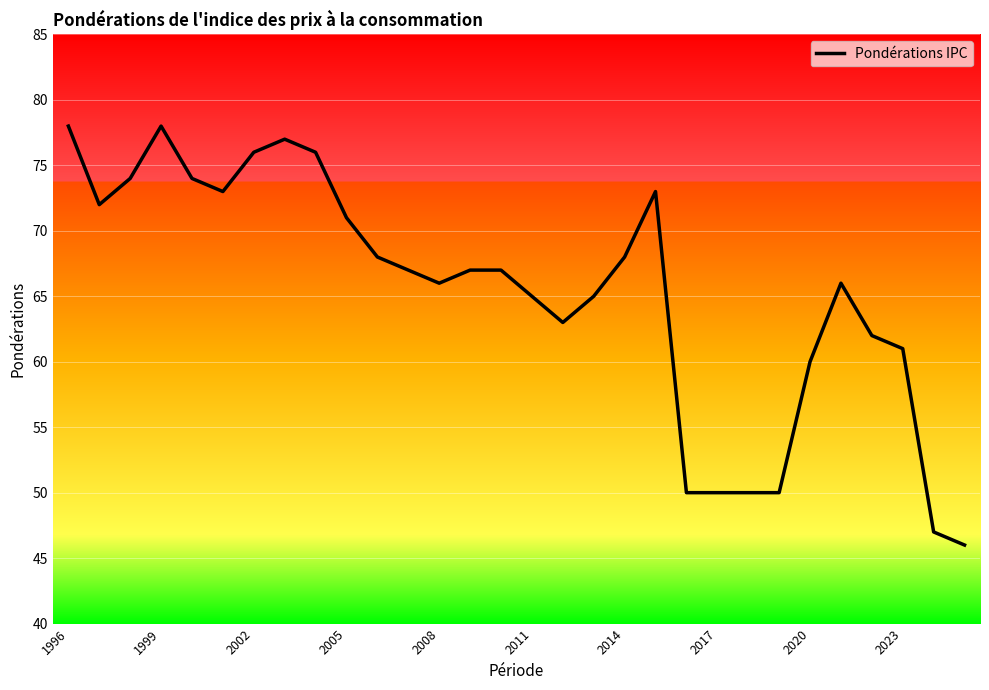

What is the smallest value displayed?

46